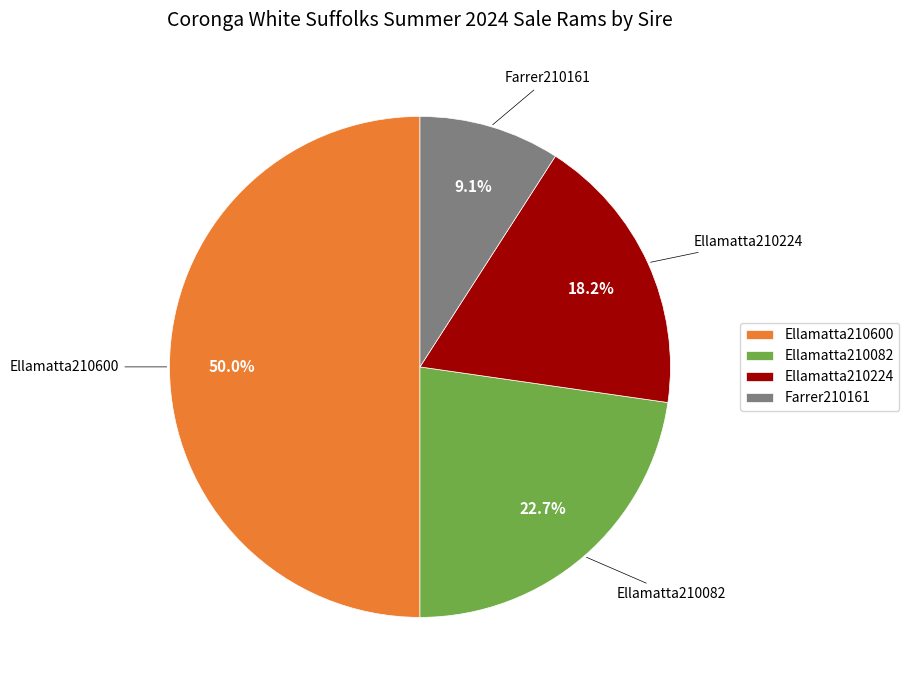

What portion of the pie excludes Ellamatta210224?

81.8%